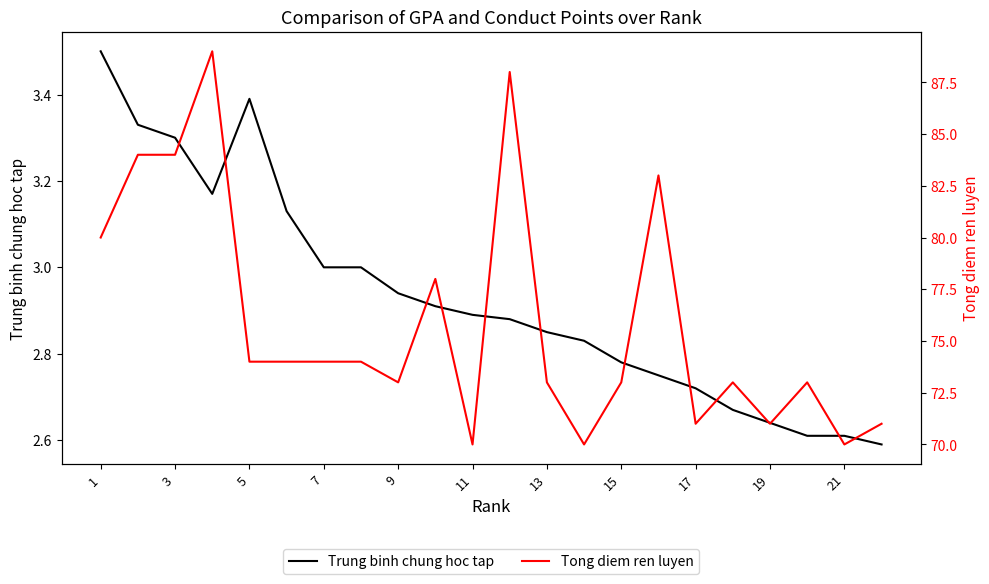

The Trung binh chung hoc tap series shows 2.9 at 11. True or false?

True